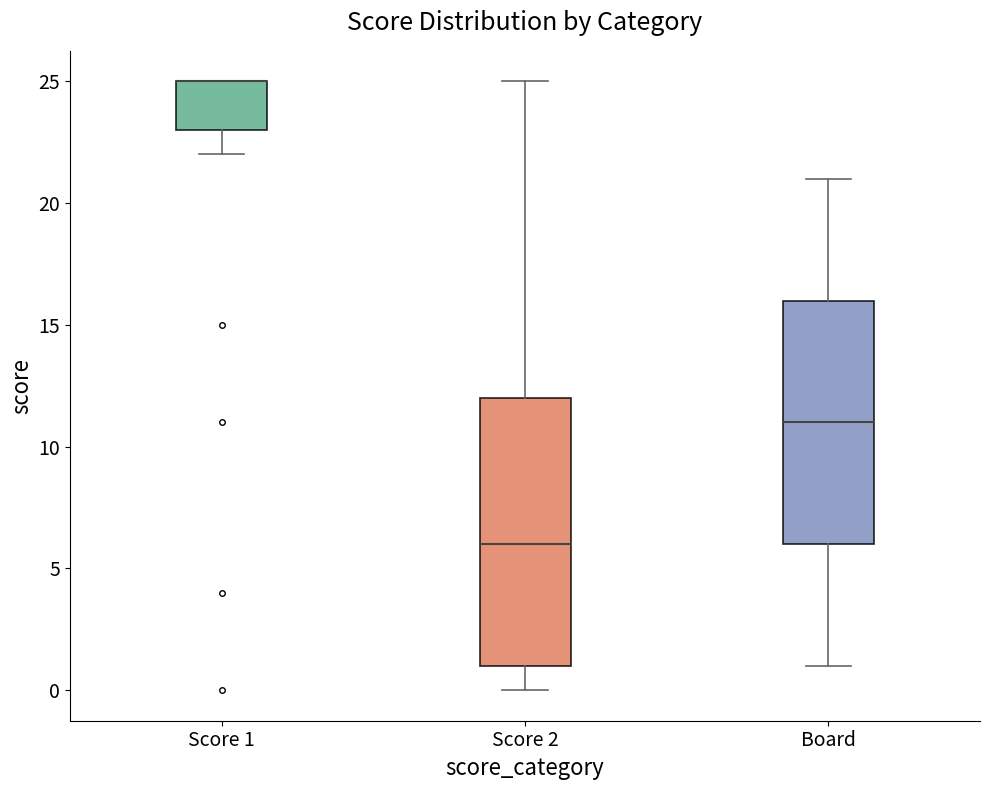

Where does the median line of the box for Board sit on the y-axis? The values are not printed on the chart, so give them approximately, as read against the axis.

11